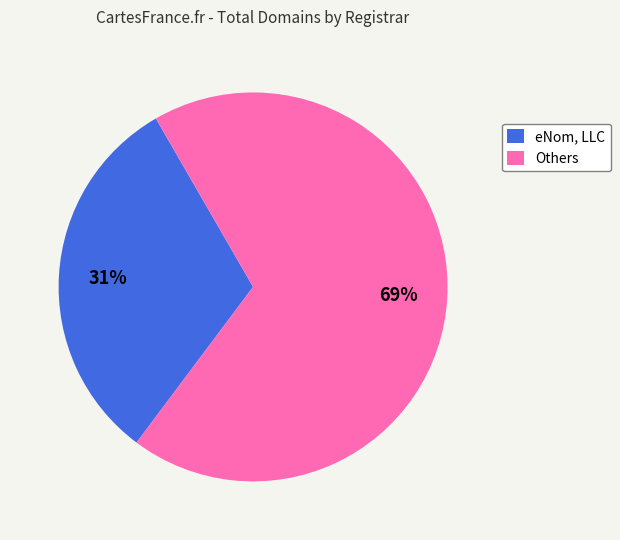

The eNom, LLC slice represents 19% of the pie. True or false?

False